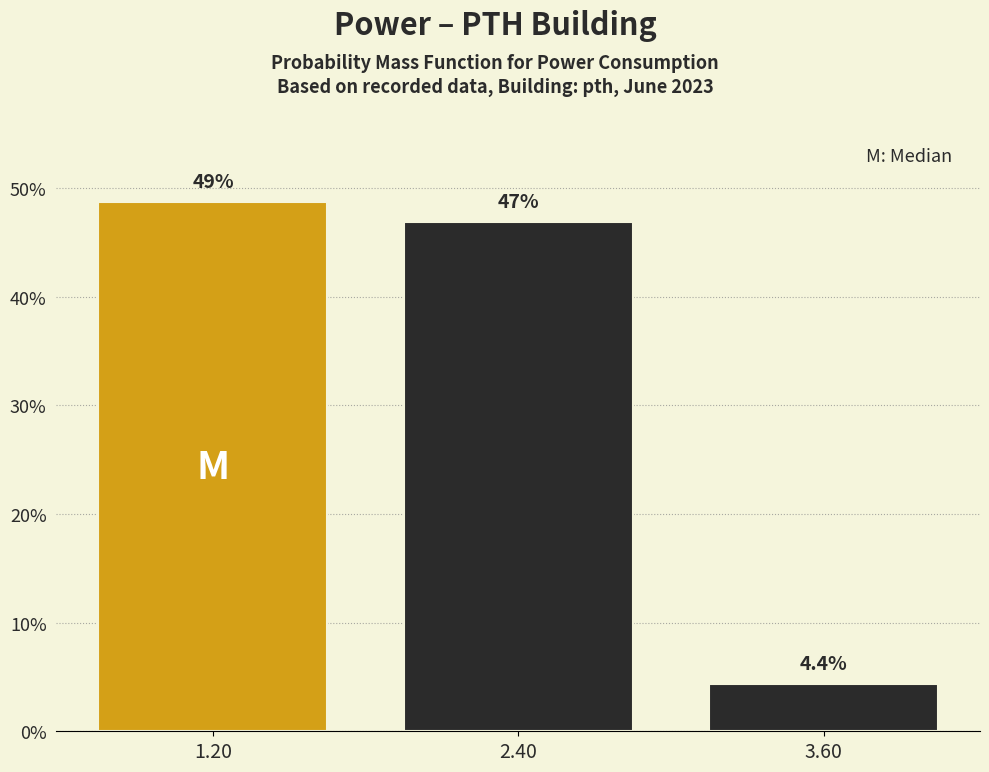

Over which range of the x-axis is the bar tallest?

0.6 to 1.8